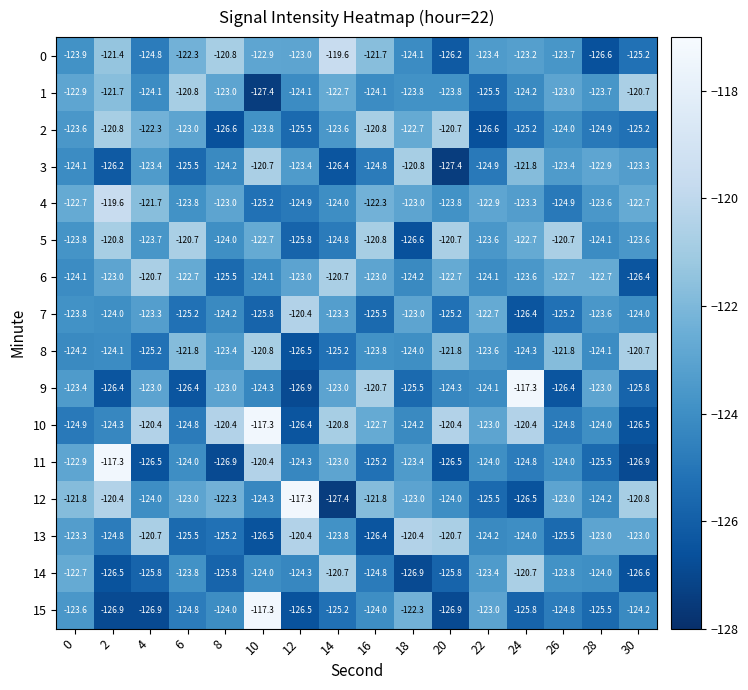

What is the difference between the highest and lowest values at 14?

7.8